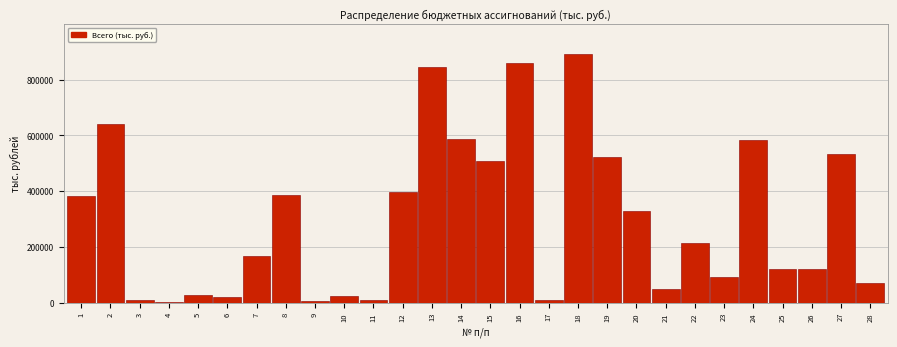

Is it true that the value at 20 is 463937.7?

False